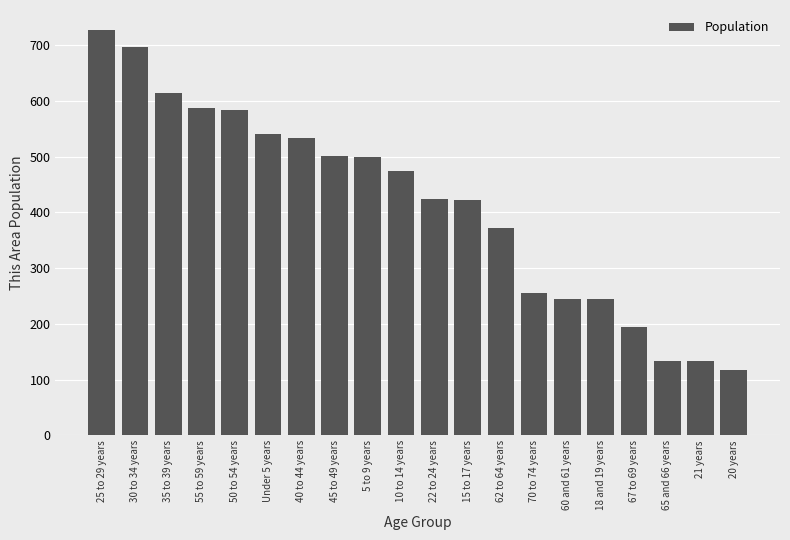

The chart shows a value of 417 at 60 and 61 years. True or false?

False